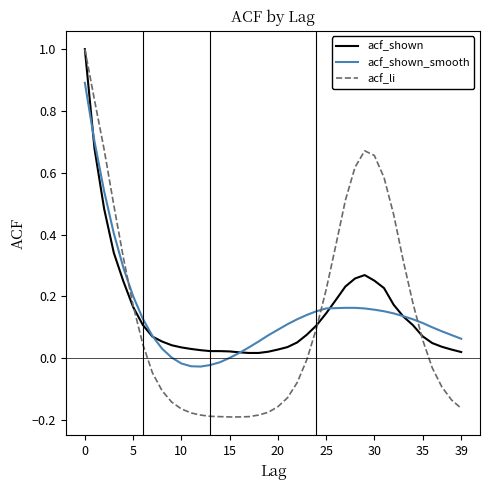

Which series has the largest range (max minus min)?

acf_li